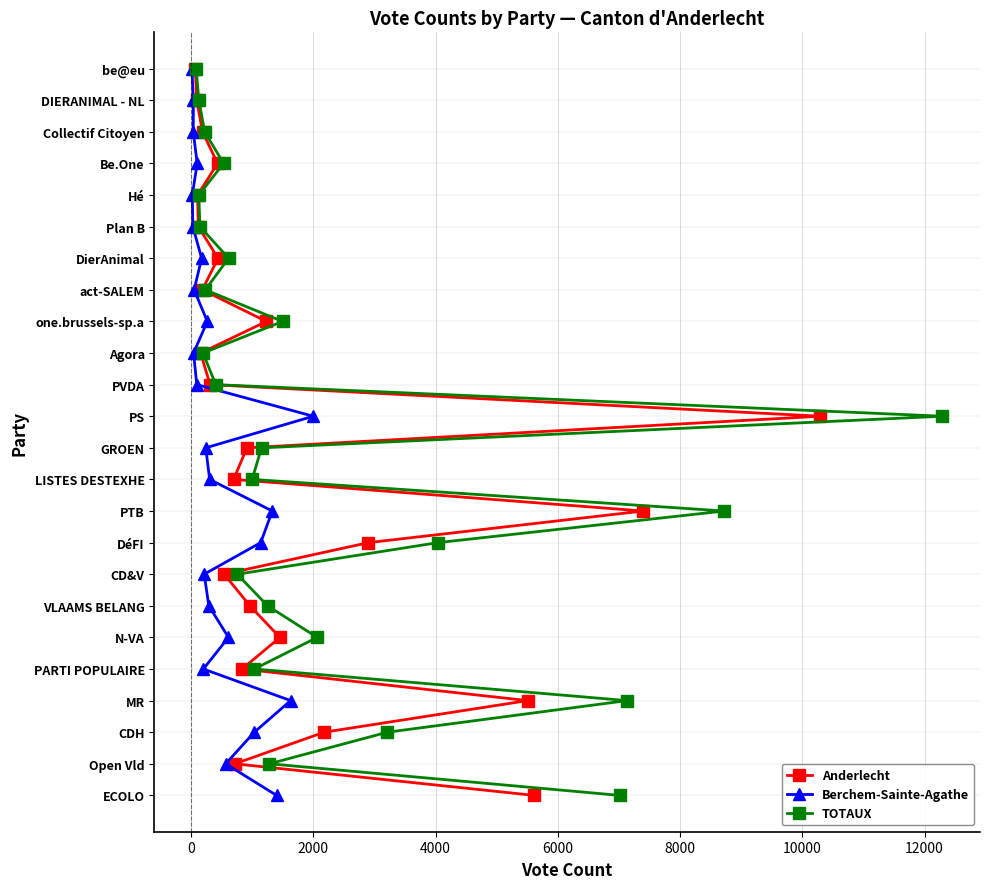

True or false: TOTAUX has a value of 2 at 2000.

True